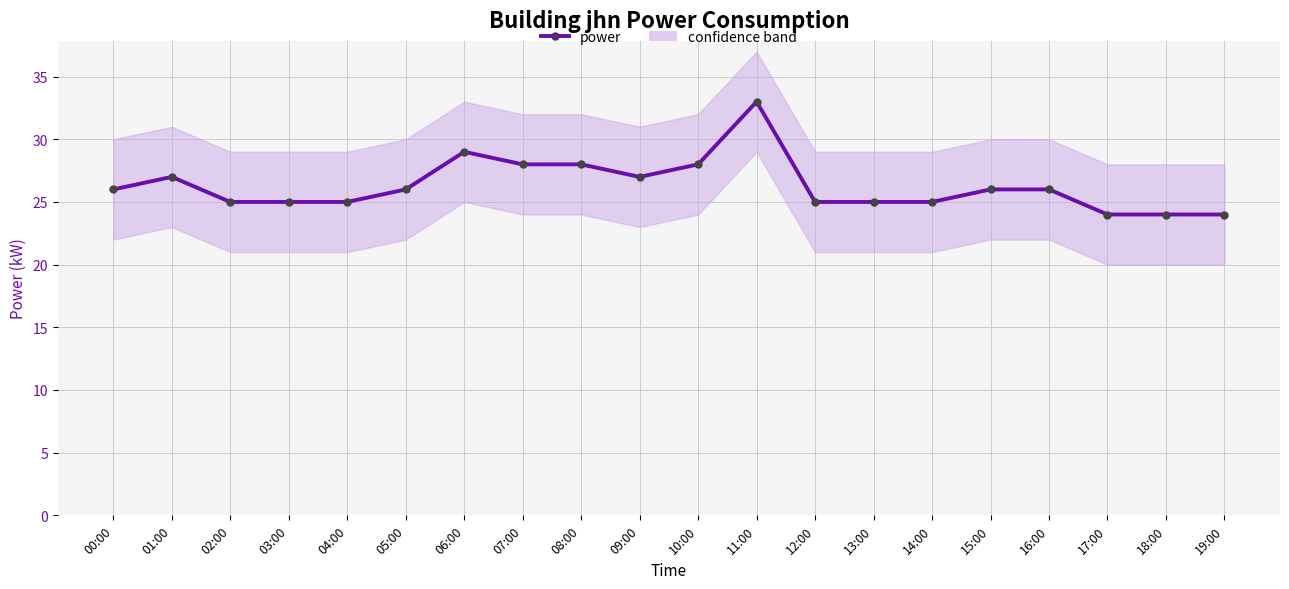

Reading left to right, what are all the values shown in this chart?

00:00=26	01:00=27	02:00=25	03:00=25	04:00=25	05:00=26	06:00=29	07:00=28	08:00=28	09:00=27	10:00=28	11:00=33	12:00=25	13:00=25	14:00=25	15:00=26	16:00=26	17:00=24	18:00=24	19:00=24